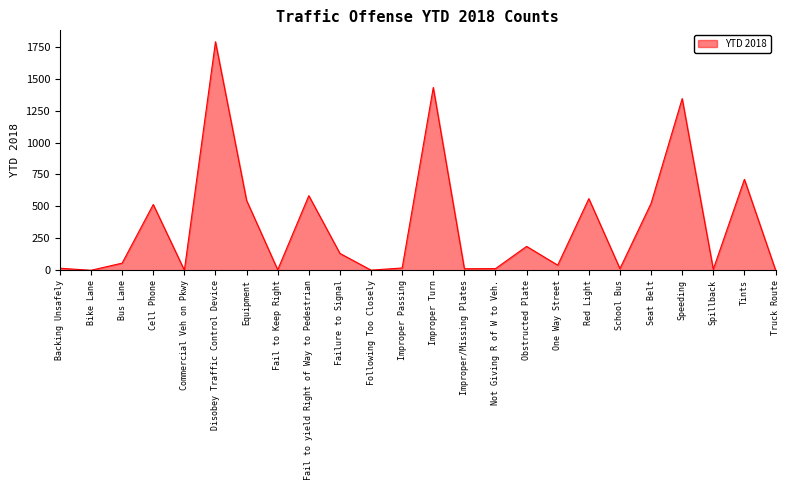

Is it true that the value at Red Light is 561?

True